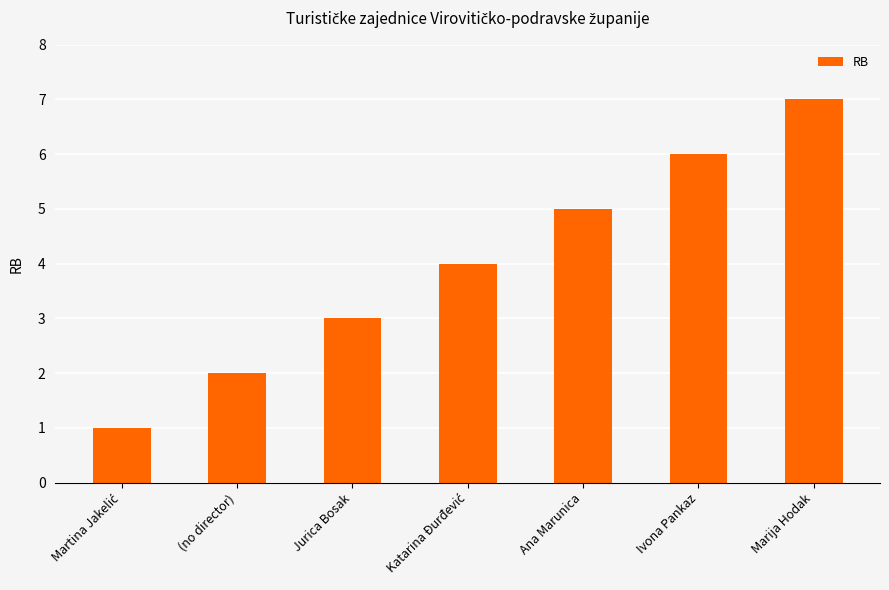

What position from the right is Marija Hodak?

1